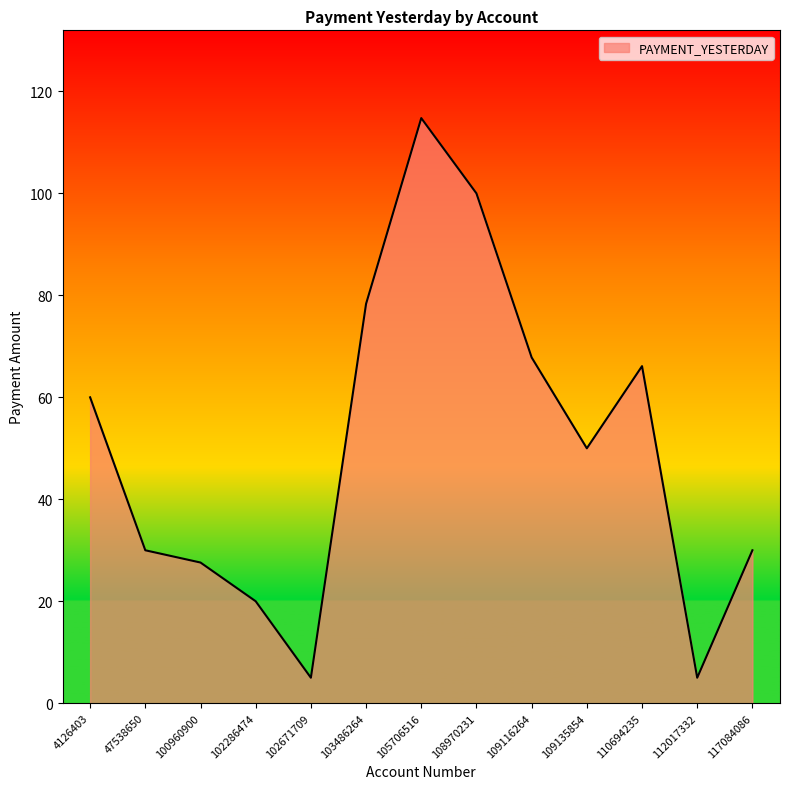

Reading left to right, list all the values displayed in this chart.

4126403=60.0	47538650=30.0	100960900=27.6	102286474=20.0	102671709=5.0	103486264=78.3	105706516=114.8	108970231=100.0	109116264=67.8	109135854=50.0	110694235=66.1	112017332=5.0	117084086=30.0